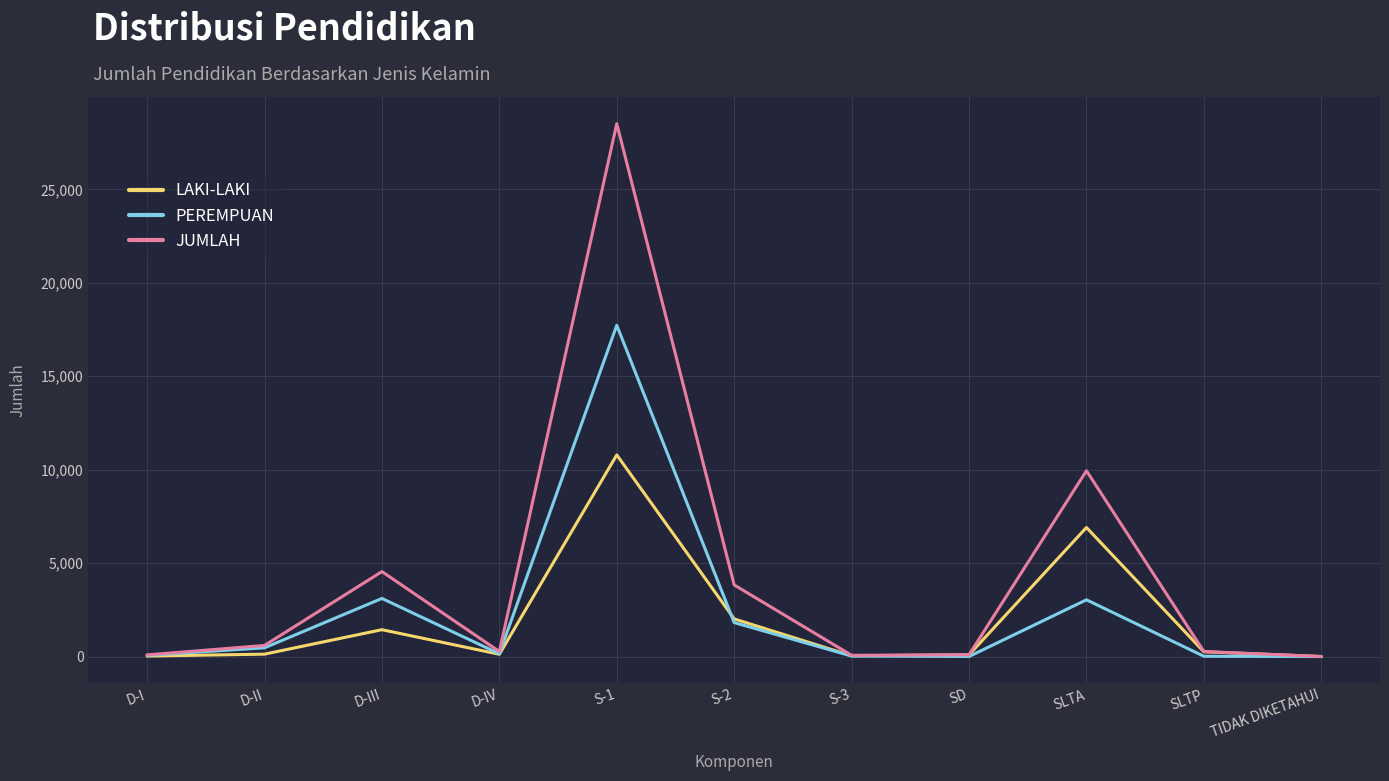

At how many categories does at least one series exceed 6254?

2